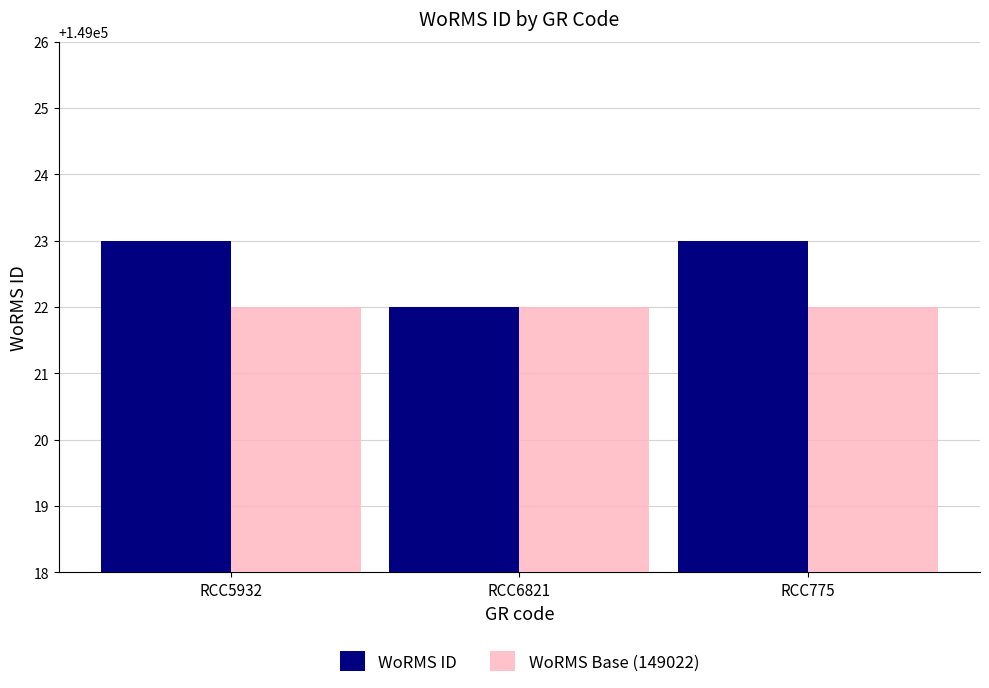

Is the value of WoRMS ID at RCC775 greater than the value of WoRMS Base (149022) at RCC775?

Yes